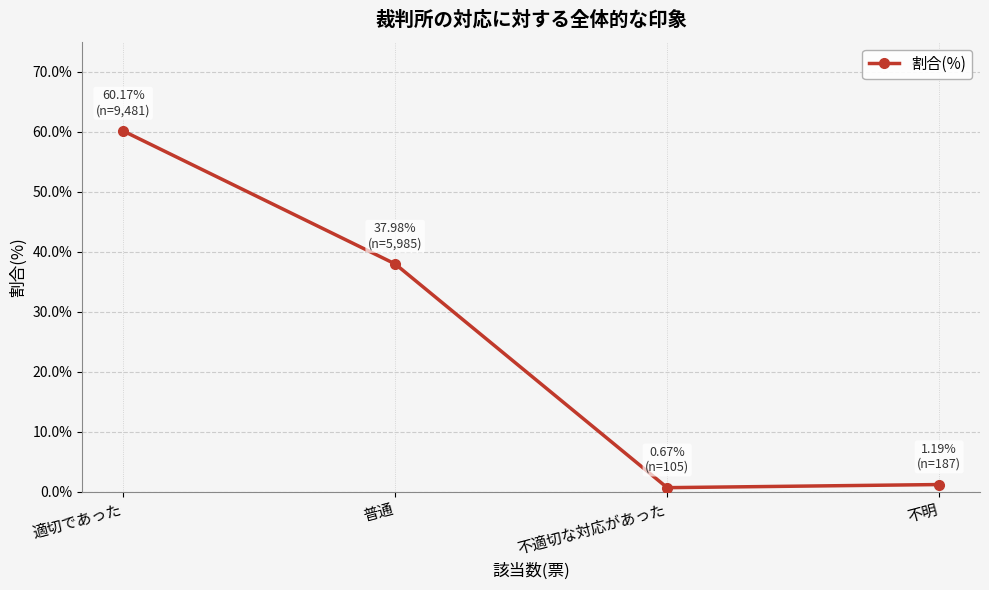

How many lines are shown in the chart?

1